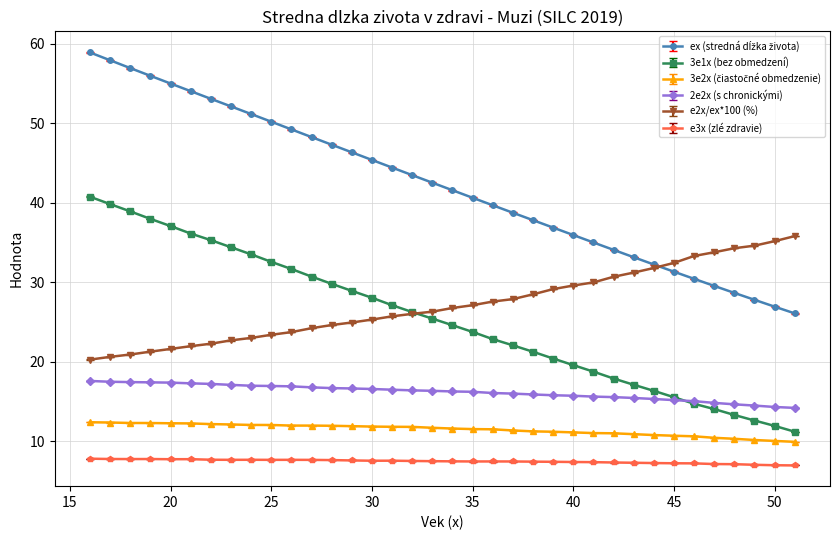

What is the minimum value shown in the chart?

7.0